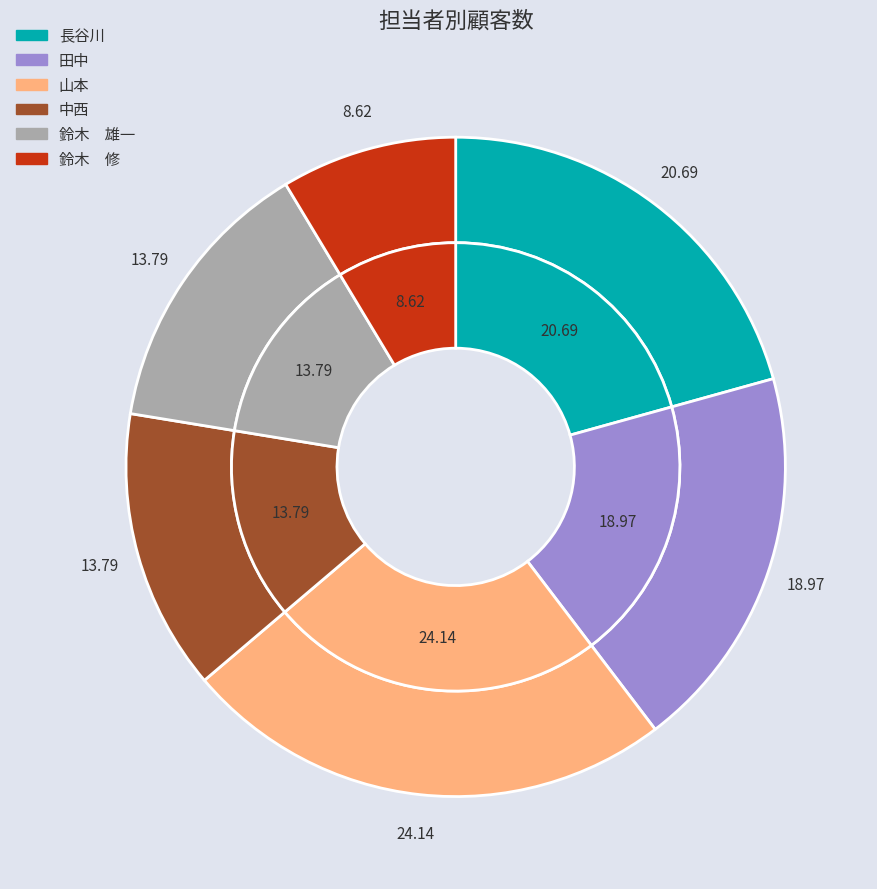

What is the largest slice in the pie chart?

山本